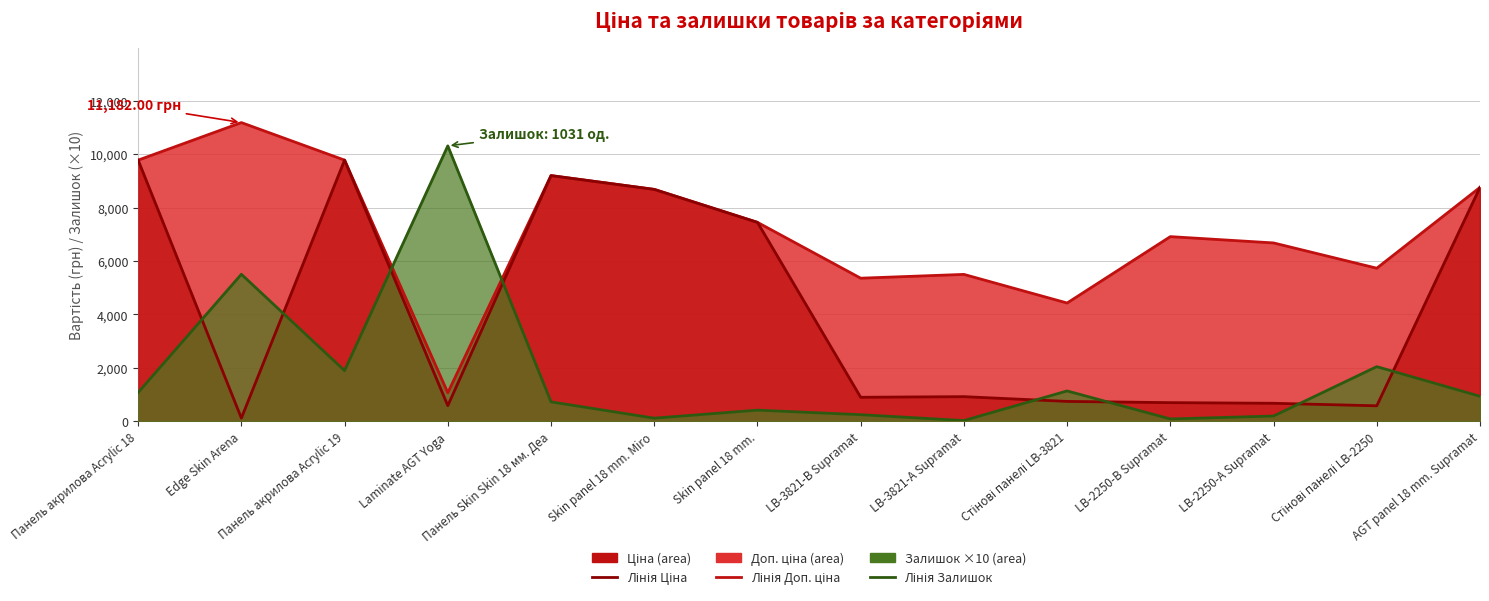

How many values in the Лінія Ціна series are below 915?

7